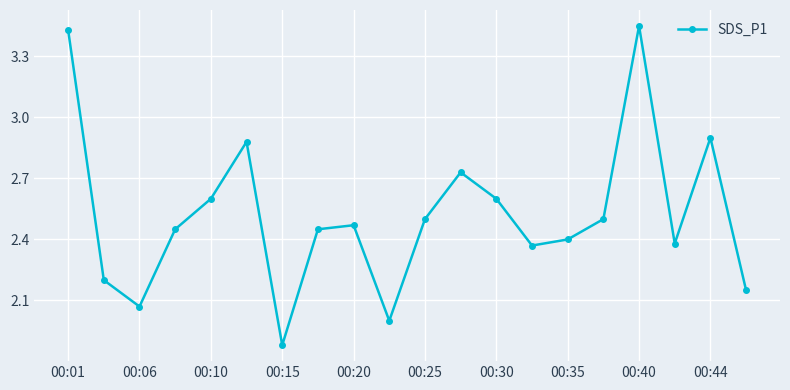

How many points are lower than both their immediate neighbors (excluding endpoints)?

5